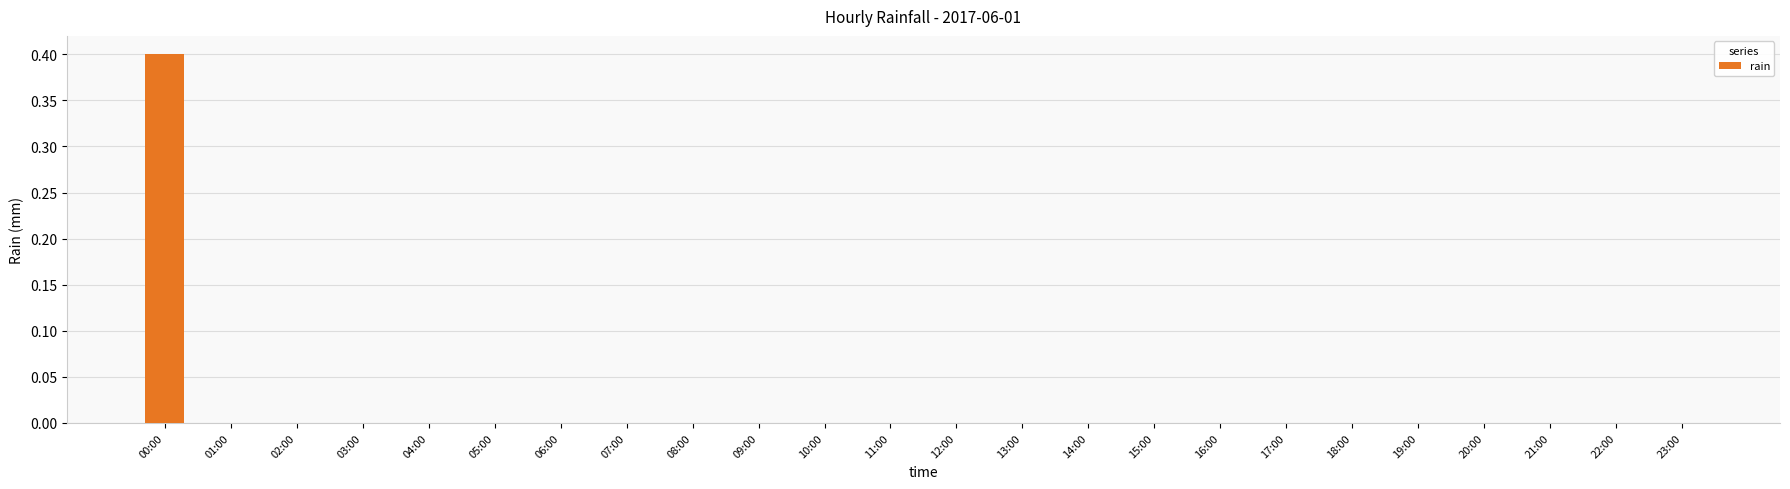

Are the bars horizontal?

No